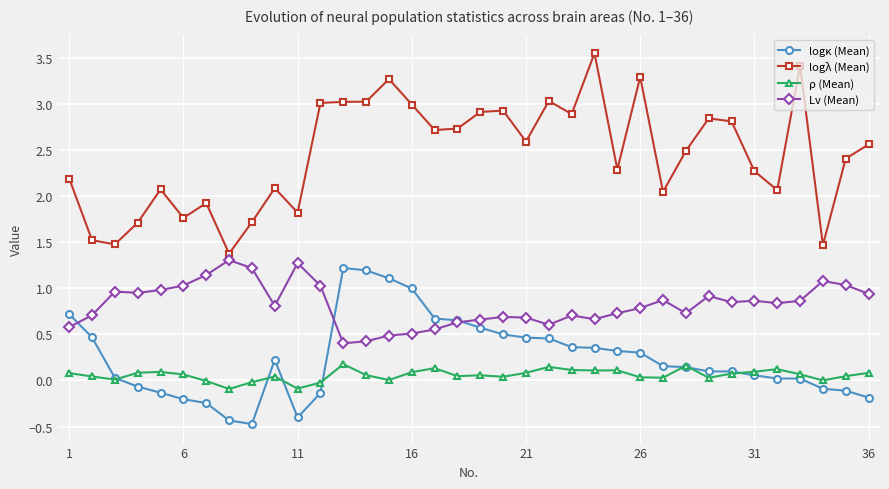

True or false: logλ (Mean) and ρ (Mean) intersect in this chart.

False